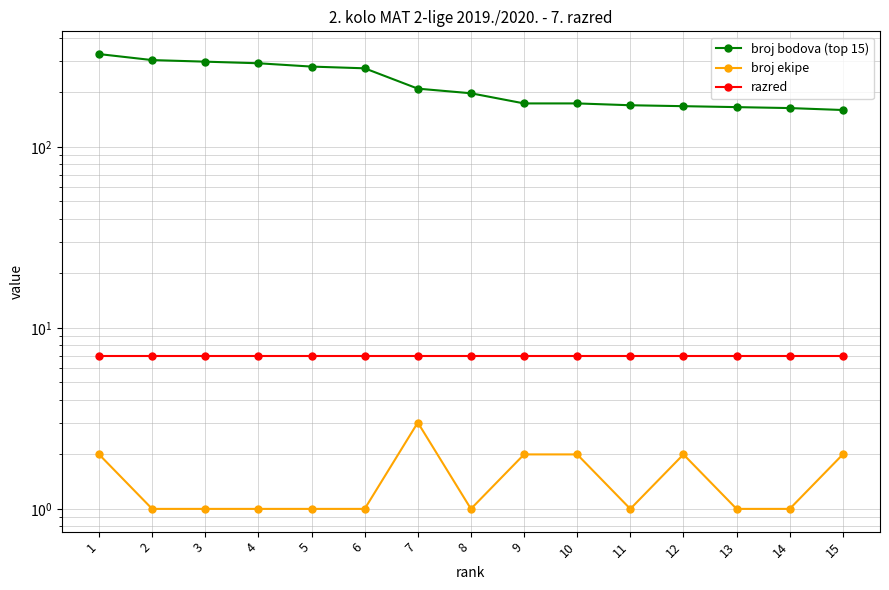

What is the maximum value for broj bodova (top 15)?

326